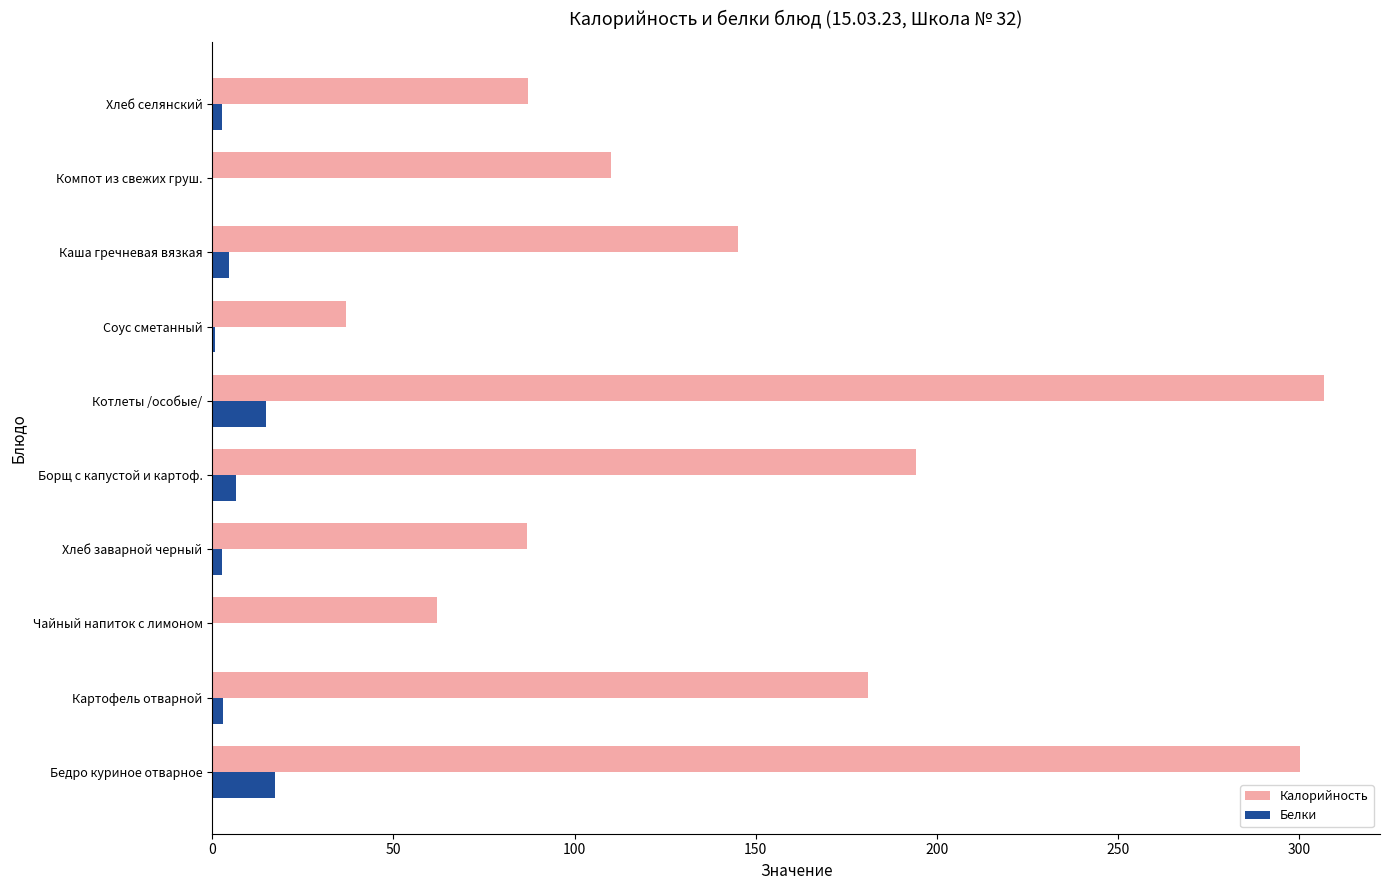

Which series has the largest total across all categories?

Калорийность